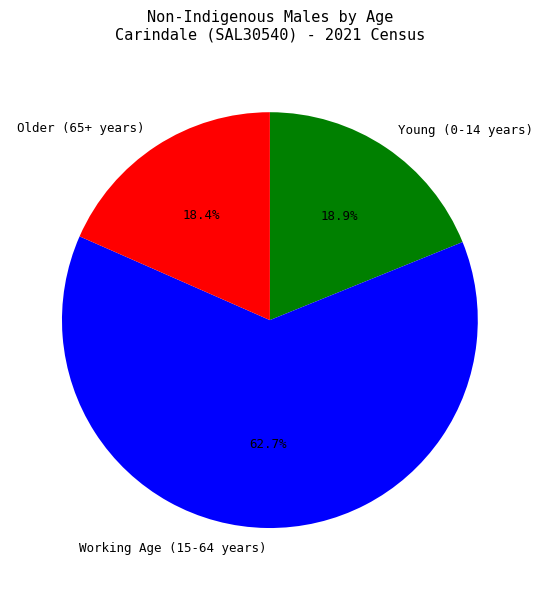

How much of the chart is everything except Older (65+ years)?

81.6%